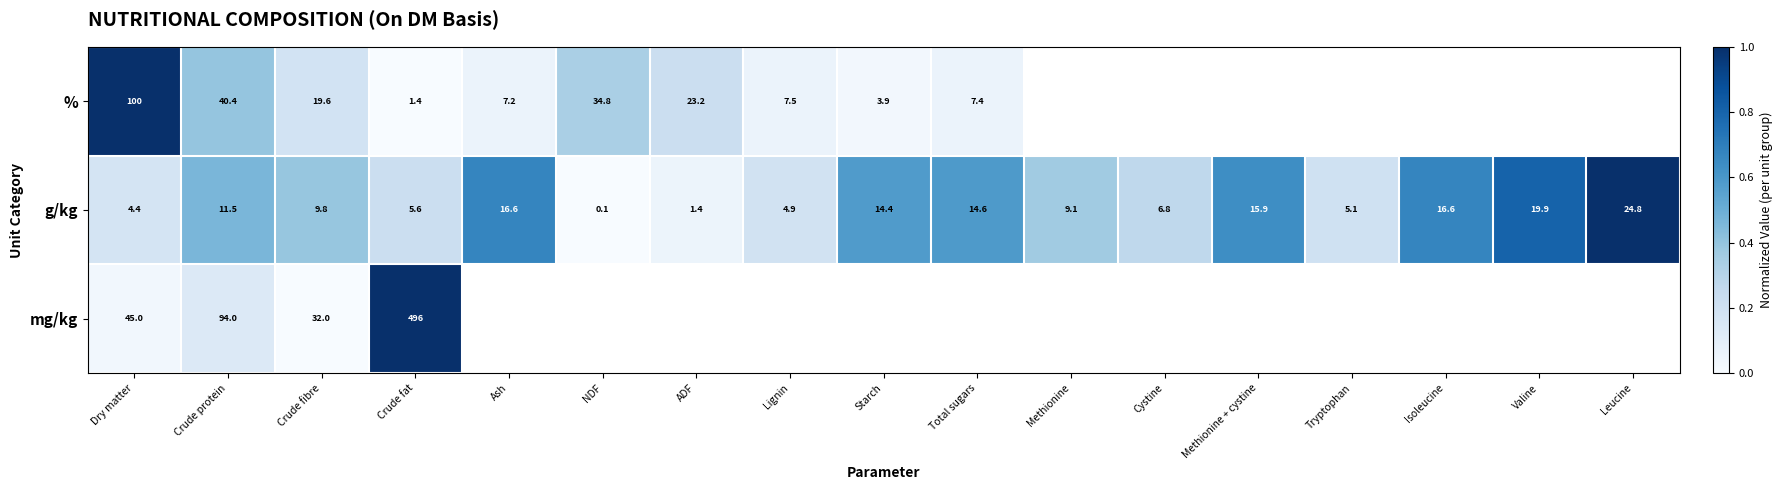

What is the difference between the maximum and minimum values in the g/kg series?

24.7